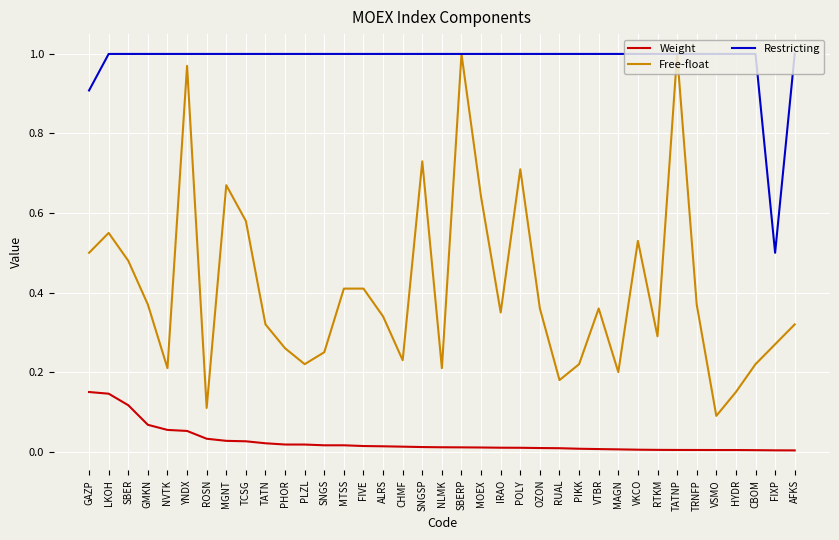

Which series has the largest total across all categories?

Restricting